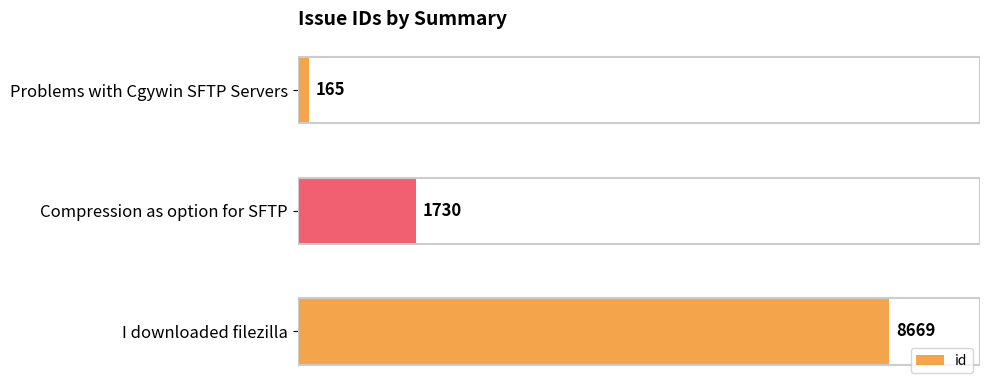

Does the chart contain stacked bars?

No